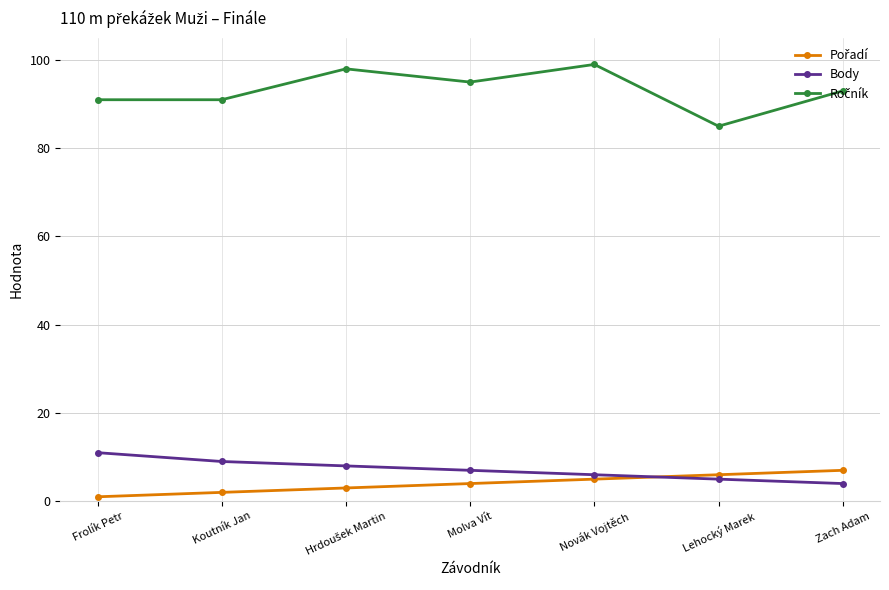

What is the label of the 7th point from the left?

Zach Adam